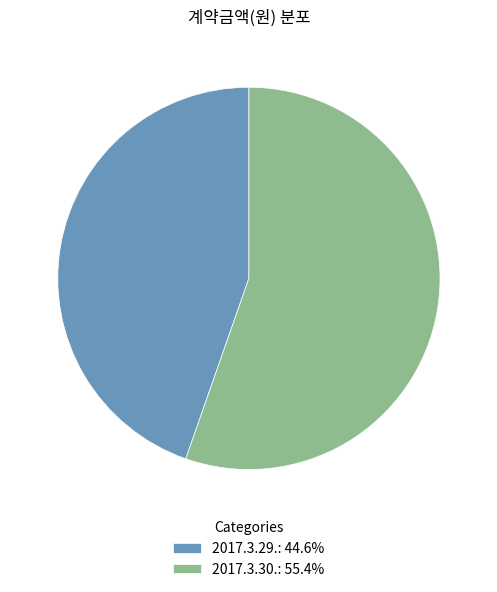

Does 2017.3.29. represent more than half of the total?

No